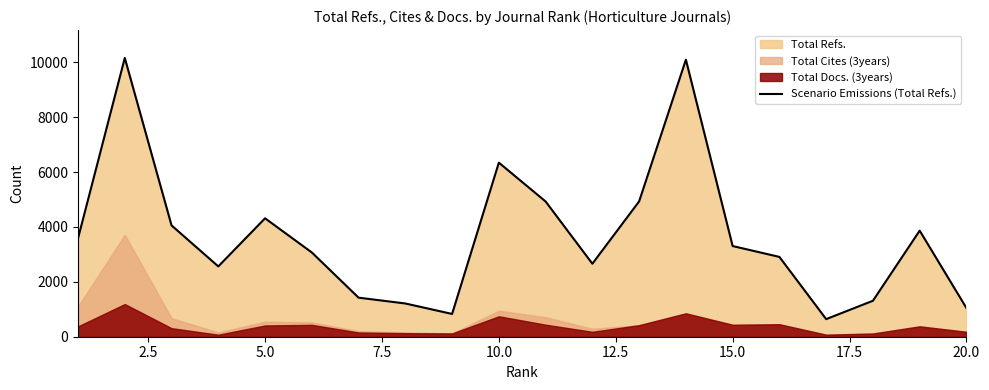

What is the maximum value for Scenario Emissions (Total Refs.)?

10157